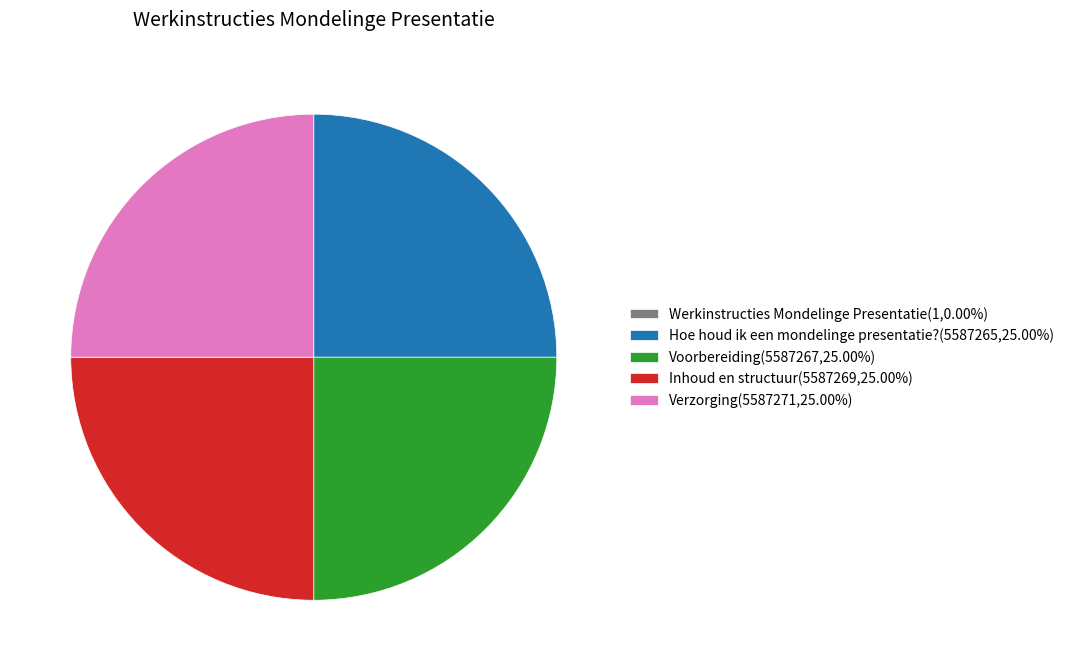

Does Inhoud en structuur(5587269,25.00%) account for over 50% of the chart?

No